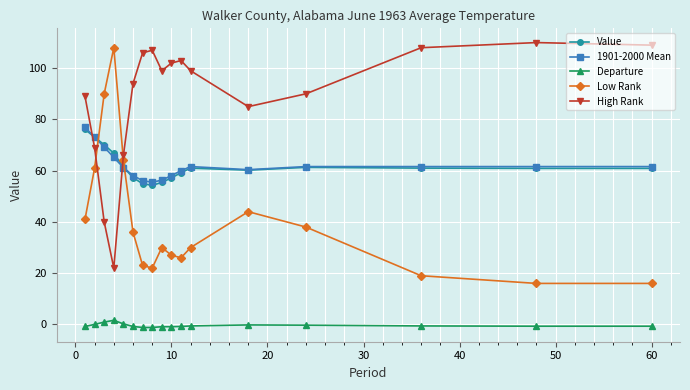

True or false: Departure and Low Rank intersect in this chart.

False